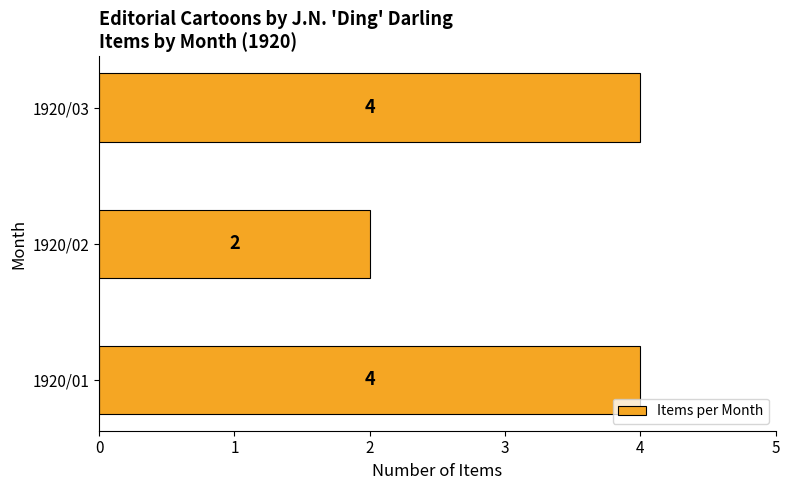

Reading bottom to top, extract all data points from this chart.

4	2	4